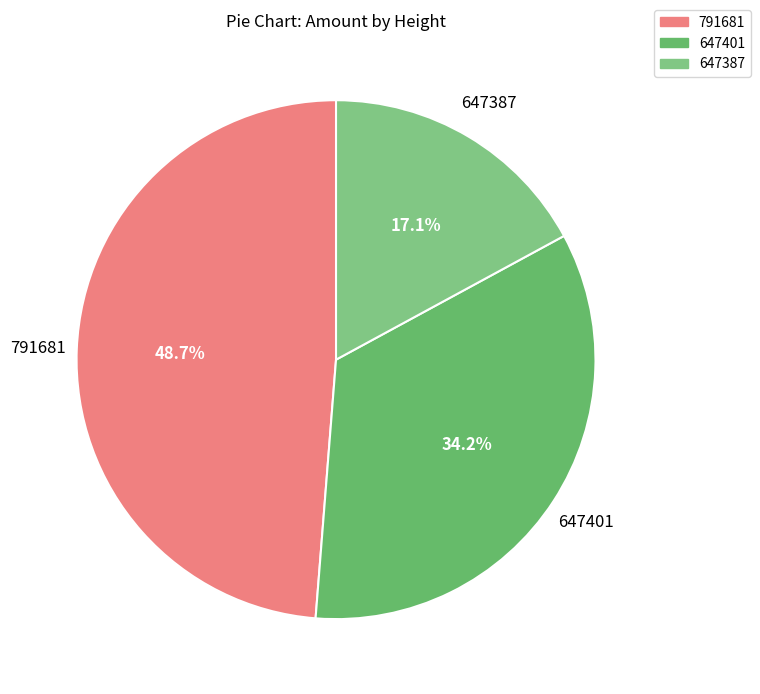

To the nearest percent, what is the difference between the largest and smallest slice percentages?

32%